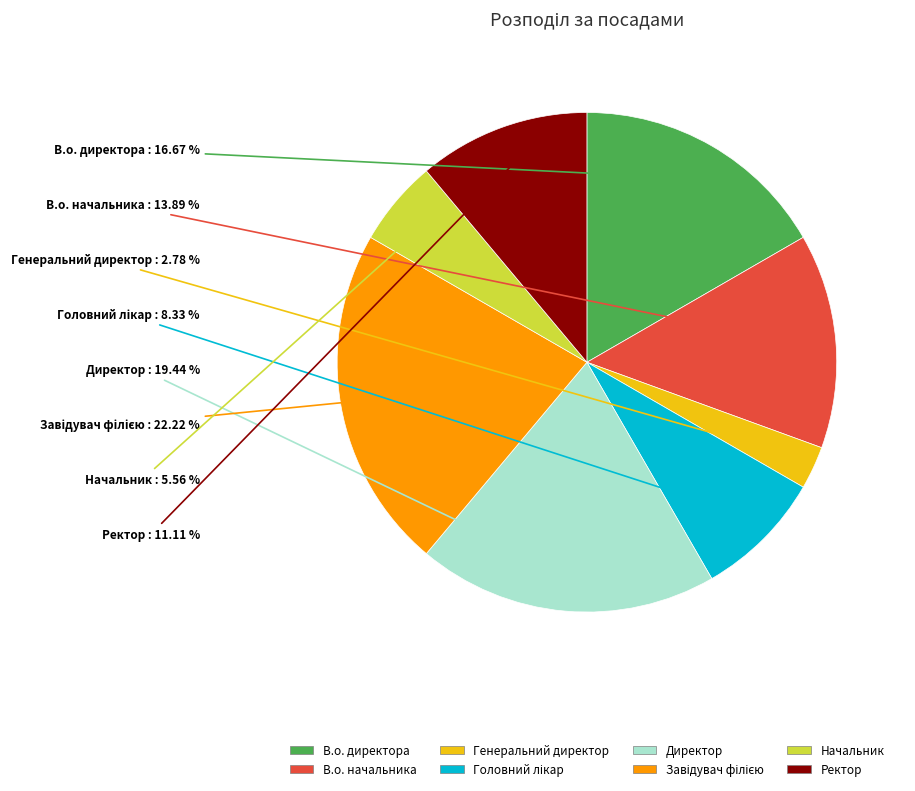

Approximately how many times larger is the value at Начальник compared to Ректор?

0.5